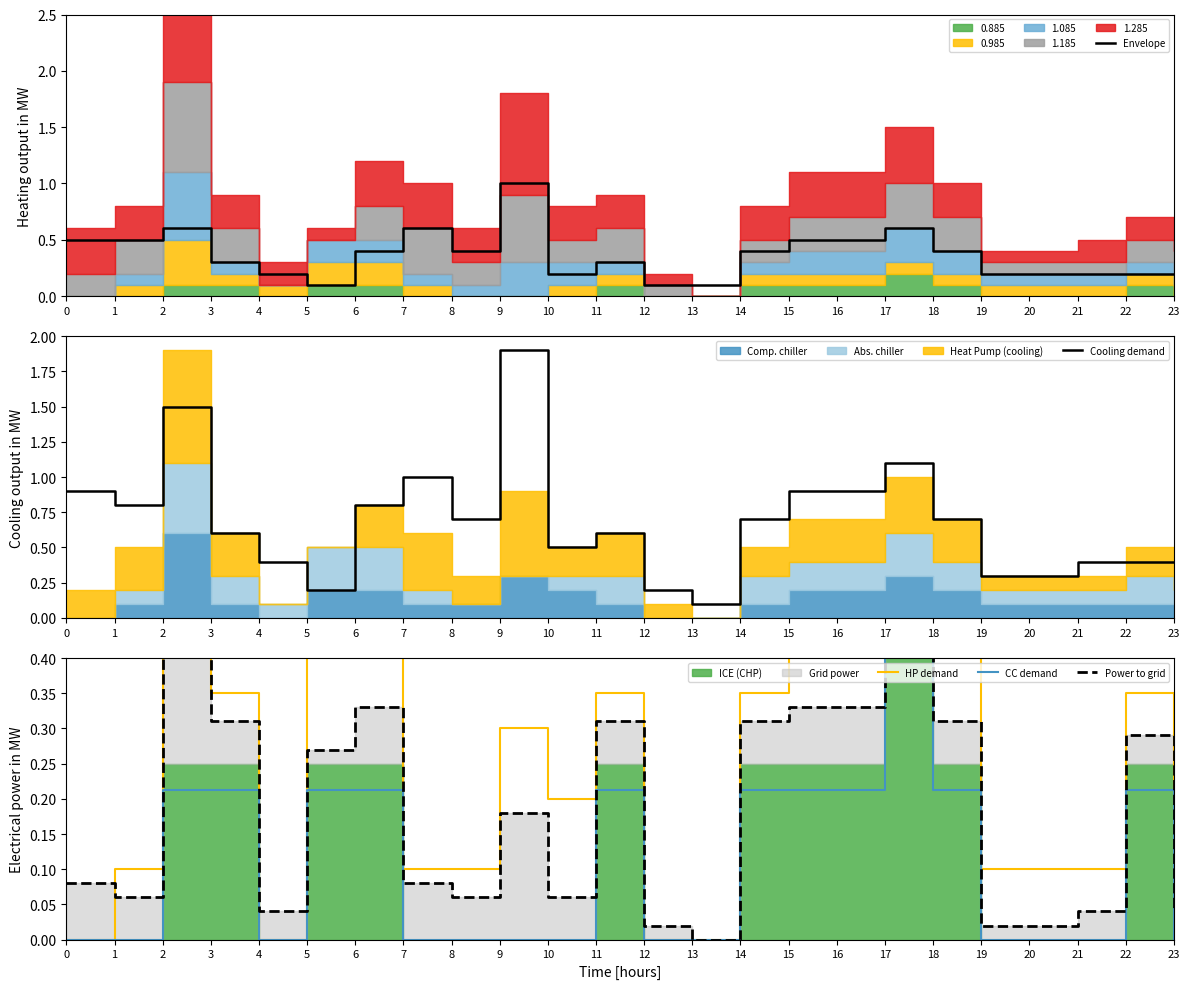

Is it true that Envelope equals 0.0 at 4?

False